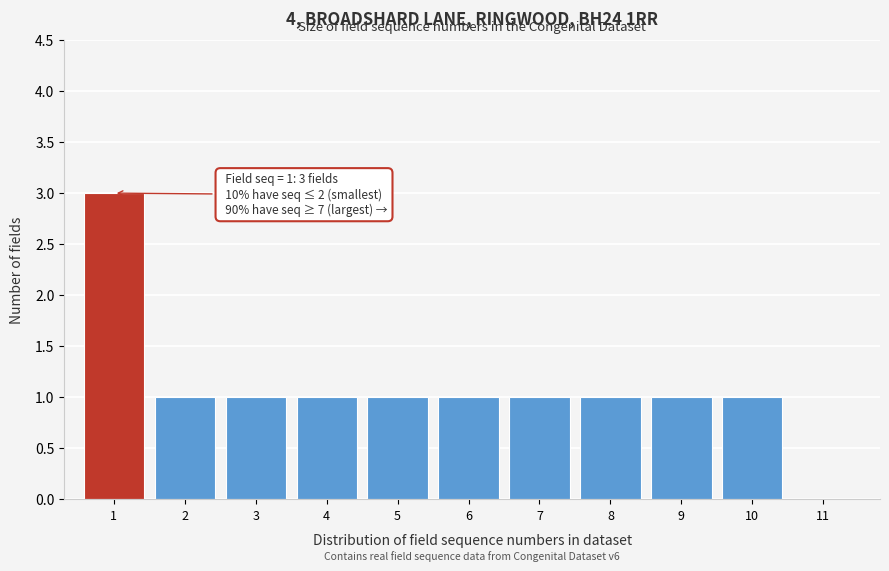

Reading left to right, extract all data points from this chart.

1=3	2=1	3=1	4=1	5=1	6=1	7=1	8=1	9=1	10=1	11=0